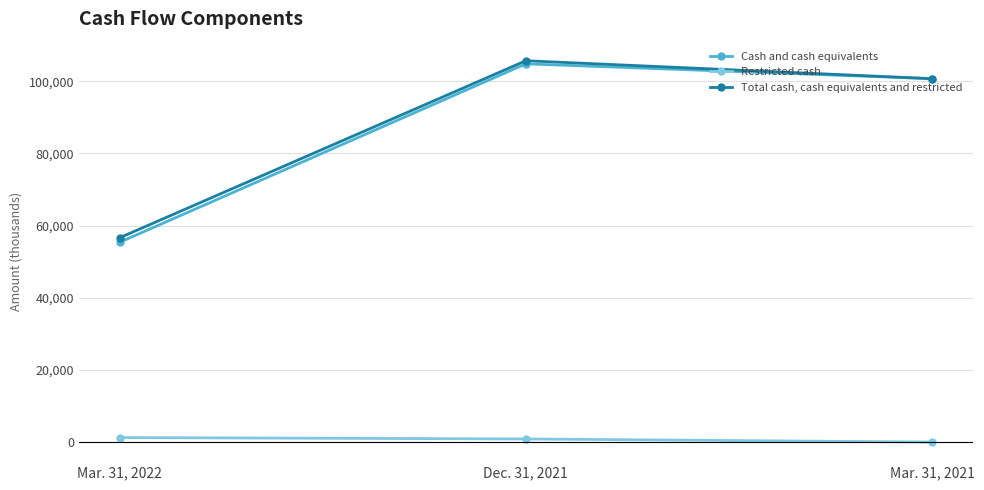

What value does the Cash and cash equivalents series have at Mar. 31, 2021, to the nearest 10?

100720